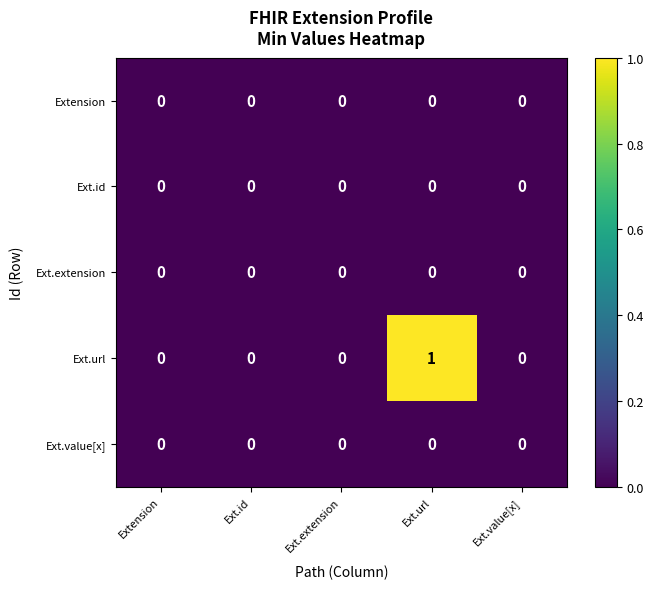

Which series has the largest range (max minus min)?

Ext.url